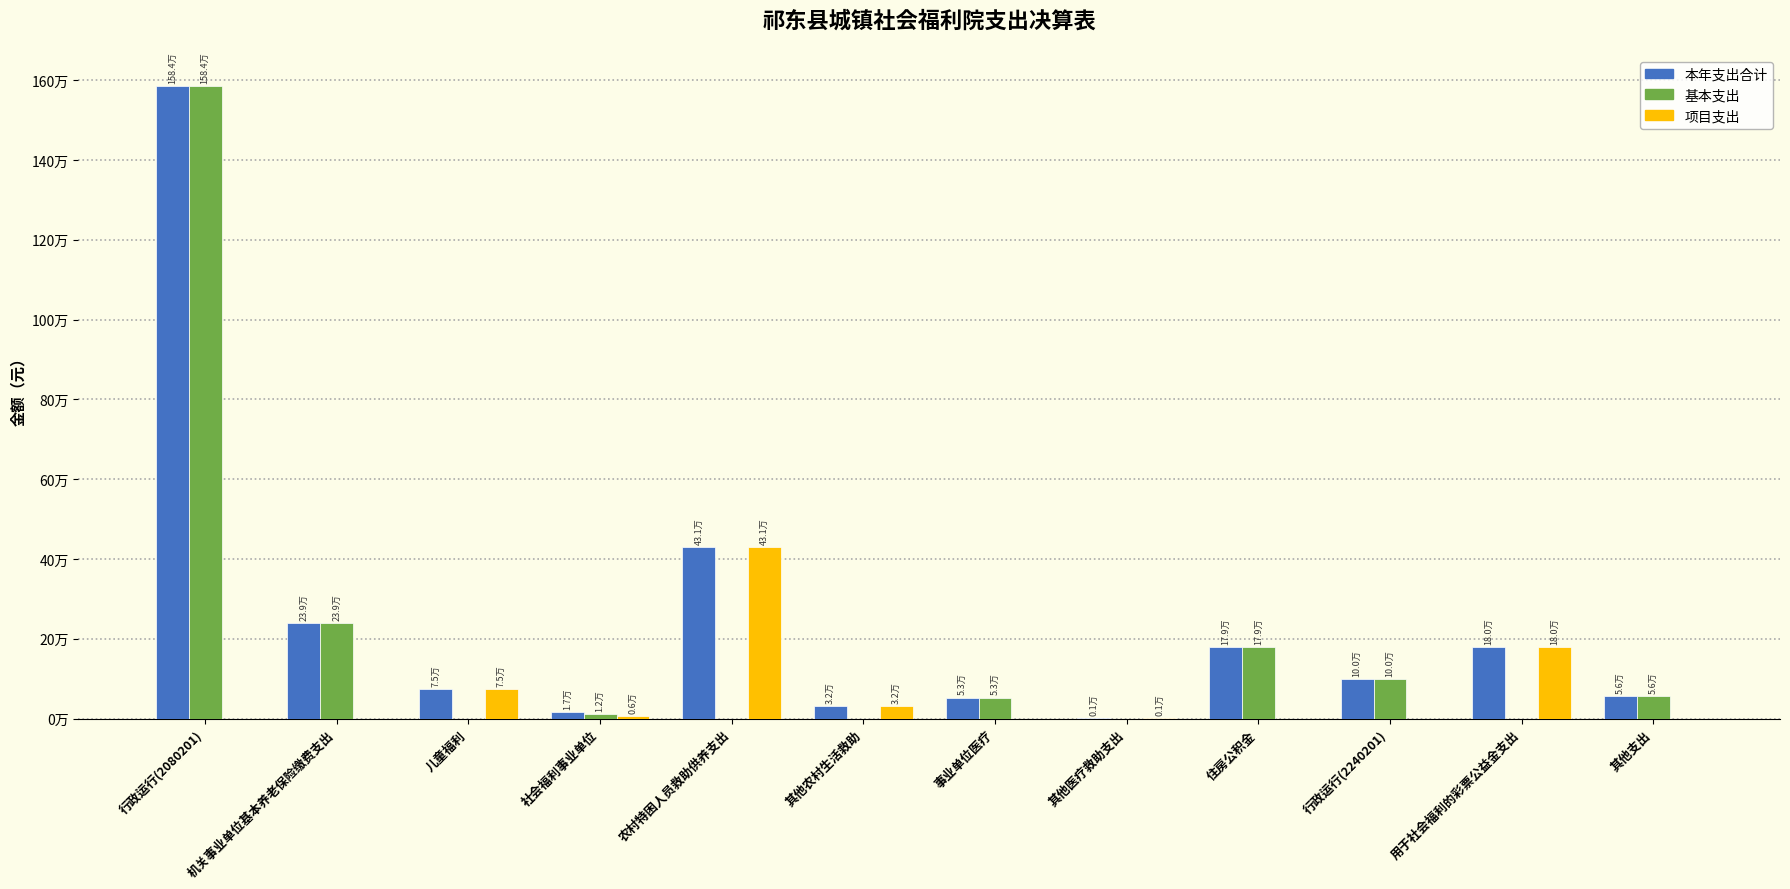

The value of 本年支出合计 at 住房公积金 is 179493.8. True or false?

True